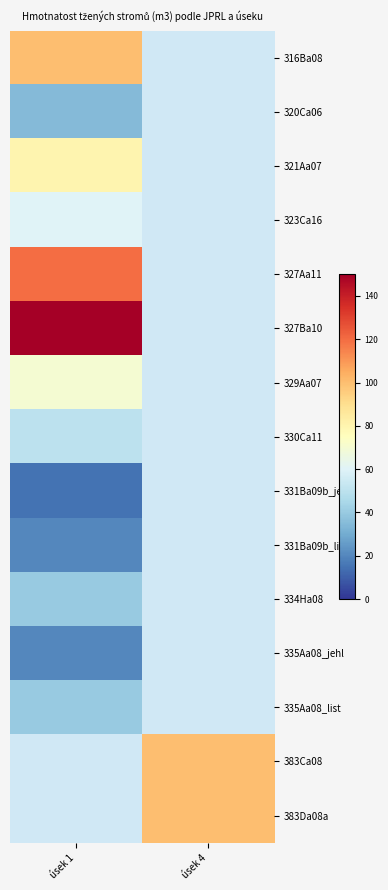

At which label is 335Aa08_list closest to 40?

úsek 1